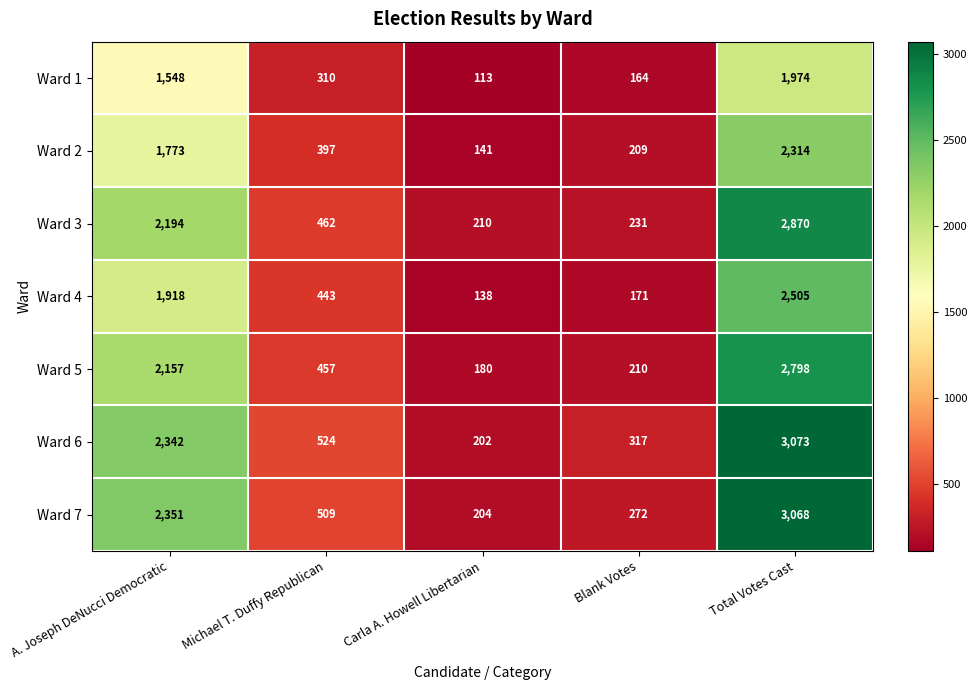

Which series has the widest spread of values?

Ward 6